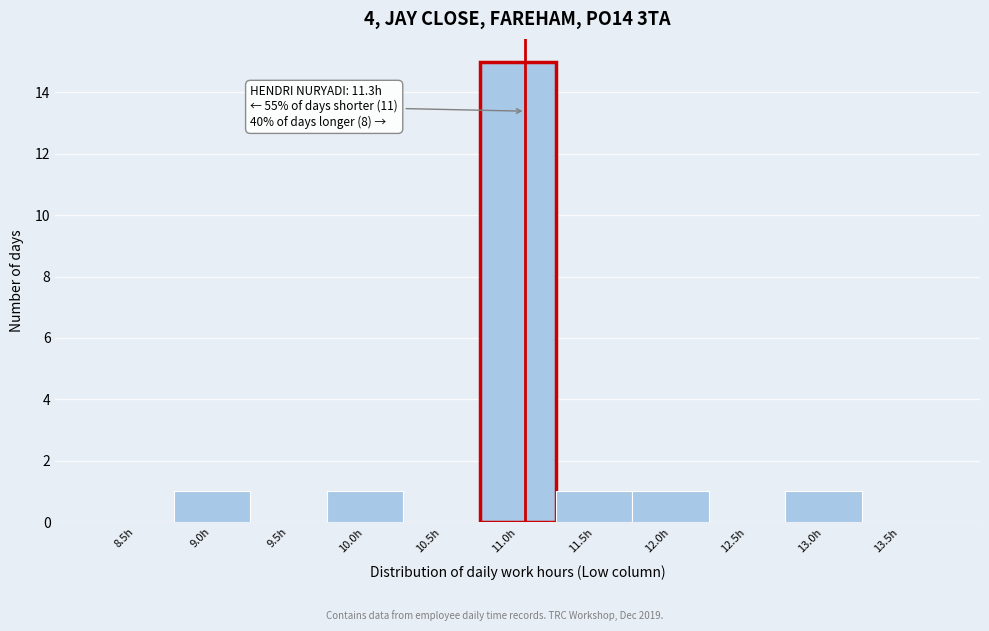

Reading left to right, extract all data points from this chart.

8.5h=0	9.0h=1	9.5h=0	10.0h=1	10.5h=0	11.0h=15	11.5h=1	12.0h=1	12.5h=0	13.0h=1	13.5h=0